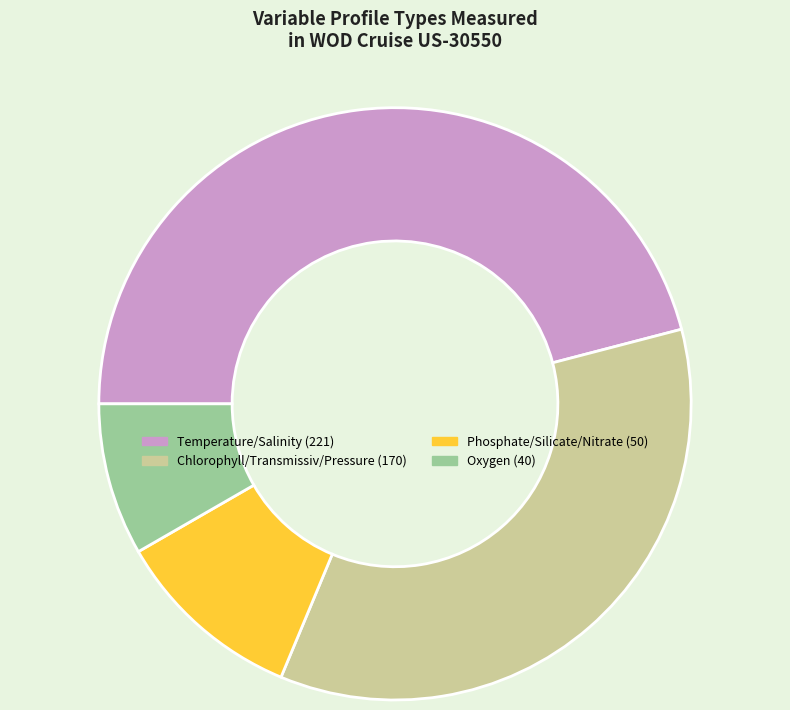

True or false: Chlorophyll/Transmissiv/Pressure accounts for 47% of the total.

False